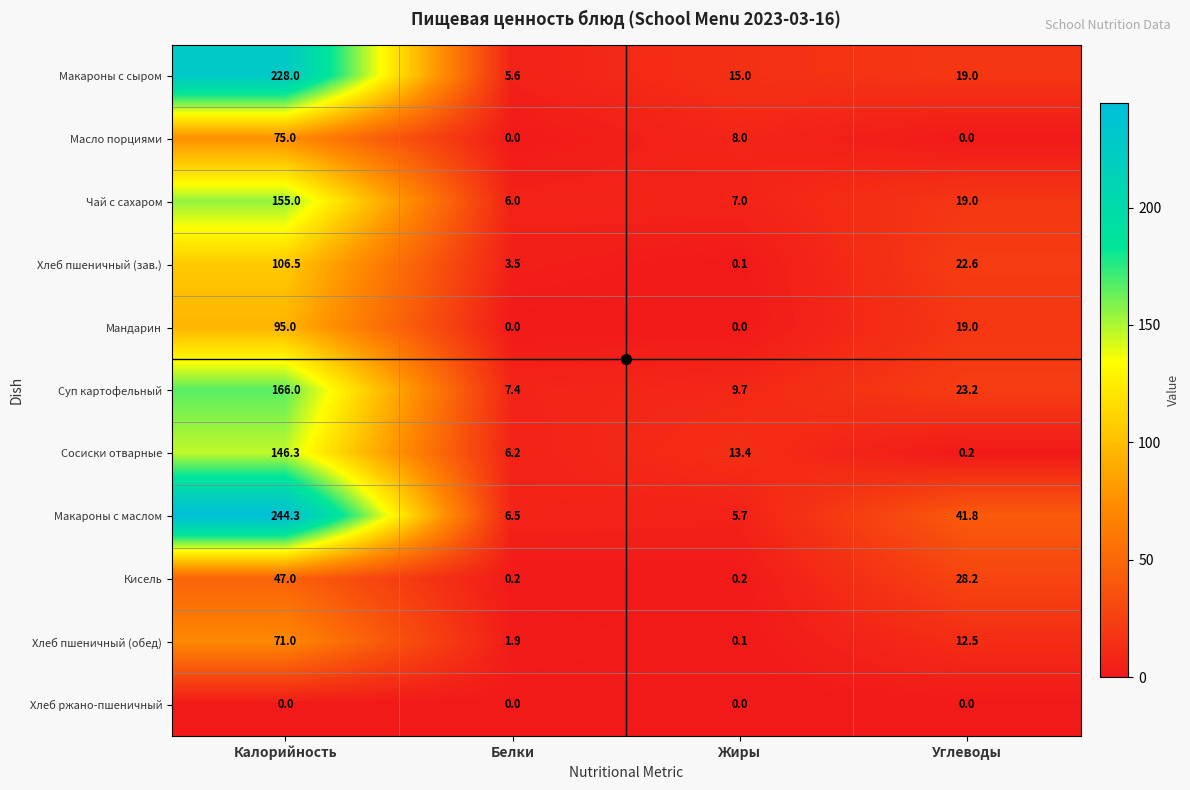

Read the Хлеб пшеничный (обед) value at Калорийность.

71.0